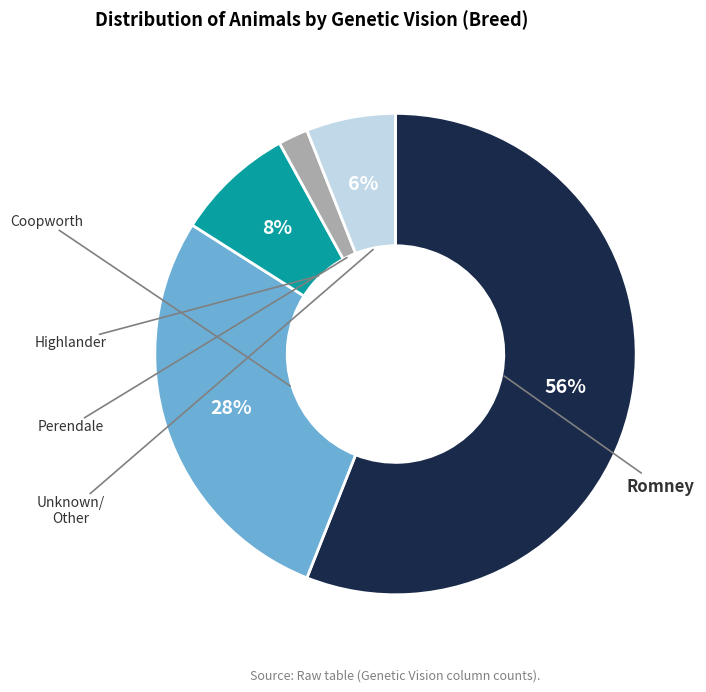

How many slices are in this pie chart?

5